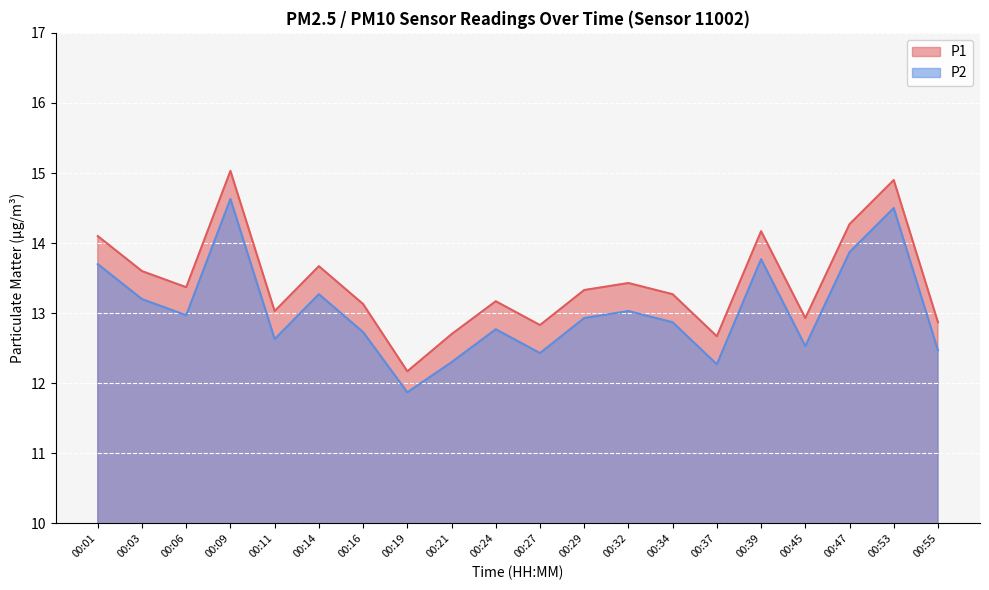

True or false: P1 and P2 intersect in this chart.

False